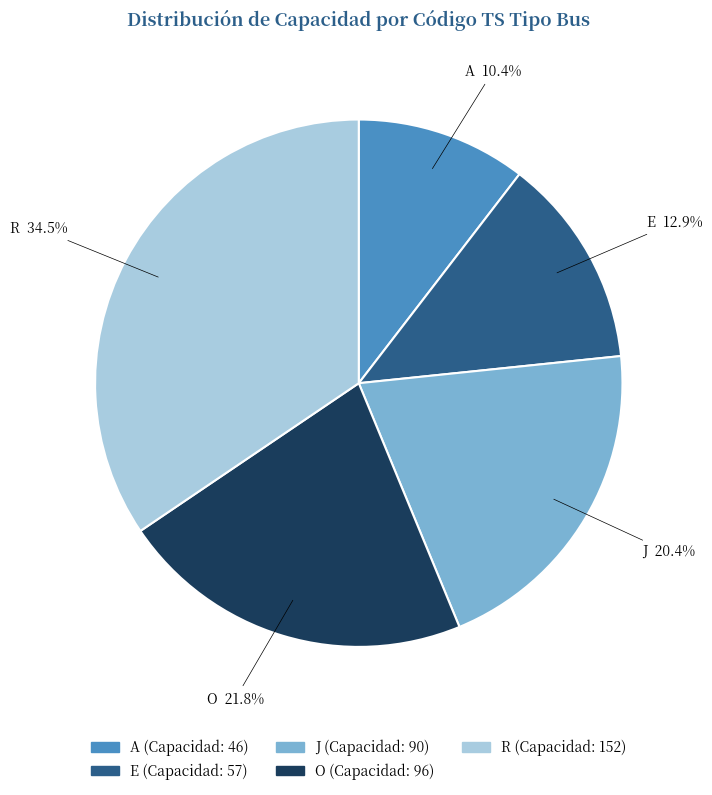

What percentage is NOT represented by R?

65.5%